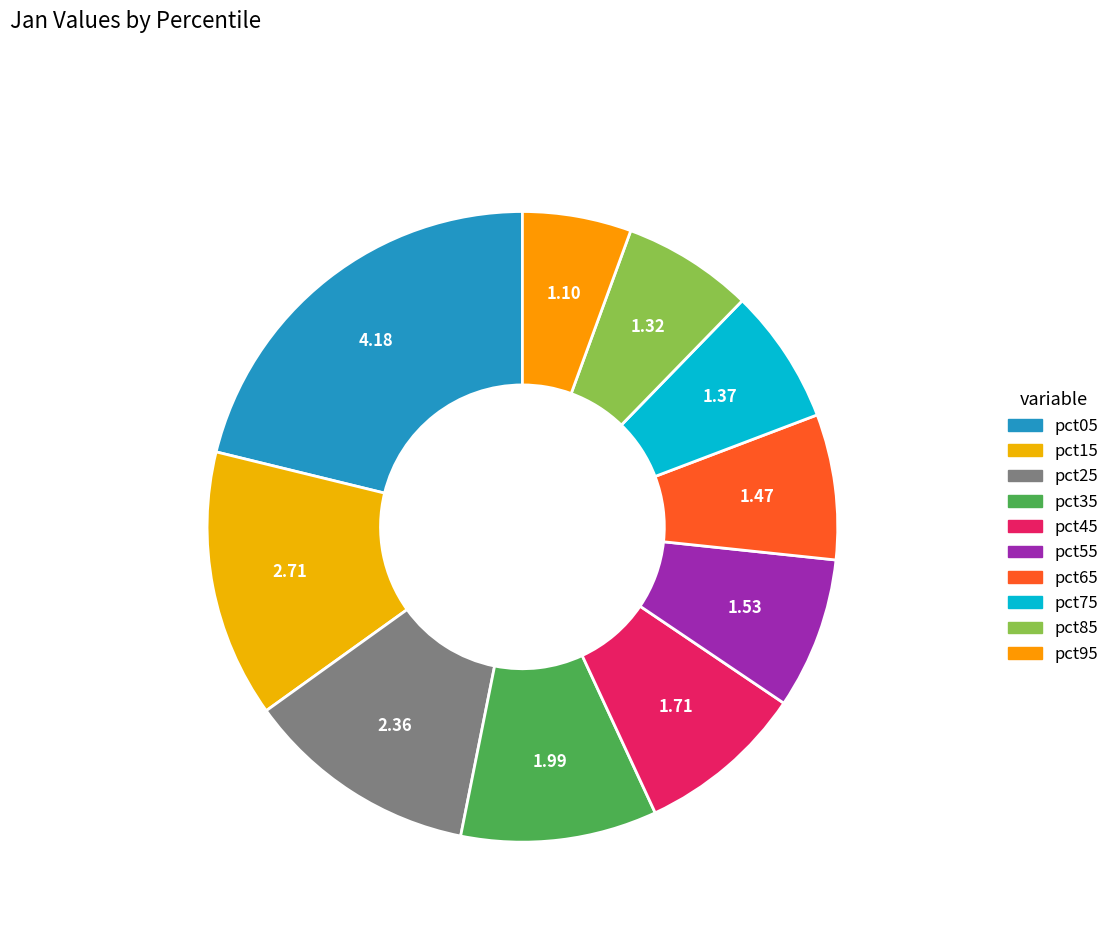

How many segments does this pie chart have?

10